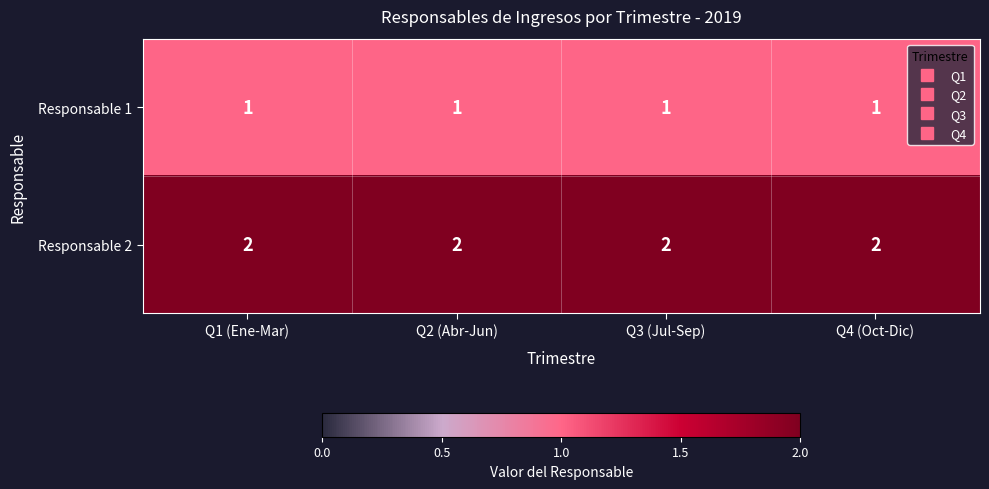

Which series has the largest total across all categories?

Responsable 2